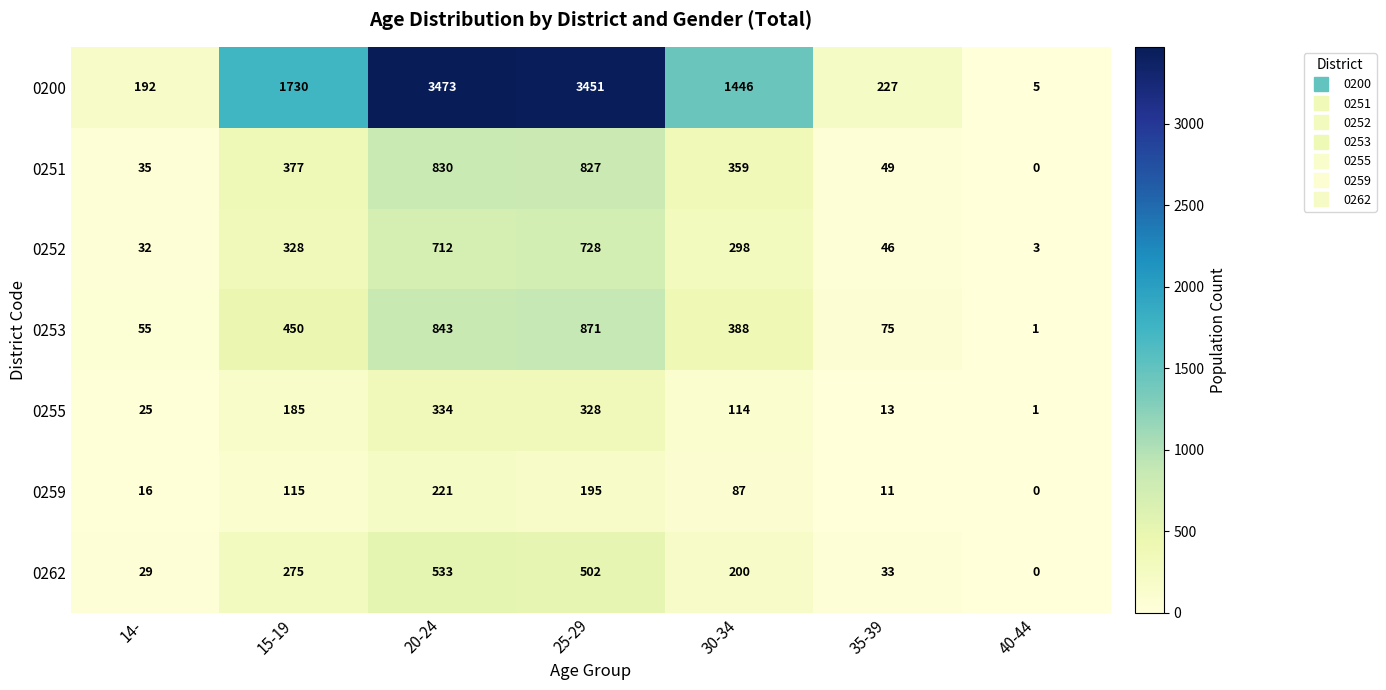

What is the average value of the 0262 series?

225